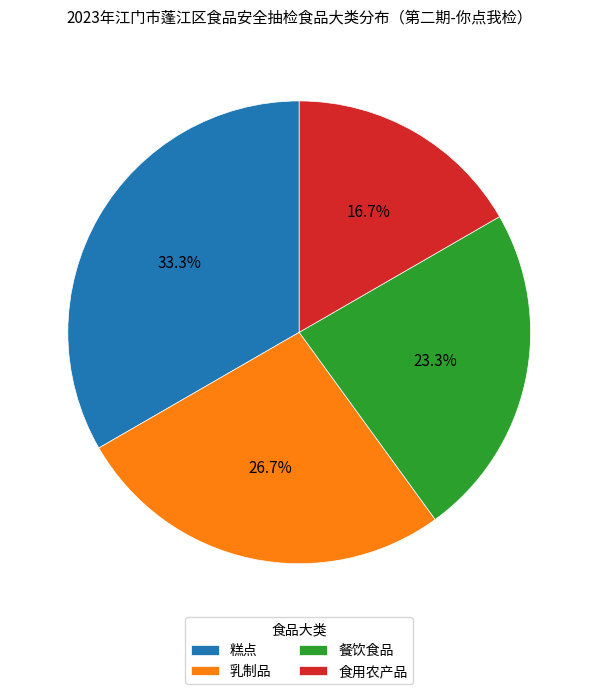

To the nearest percent, what percentage of the pie is 糕点?

33%